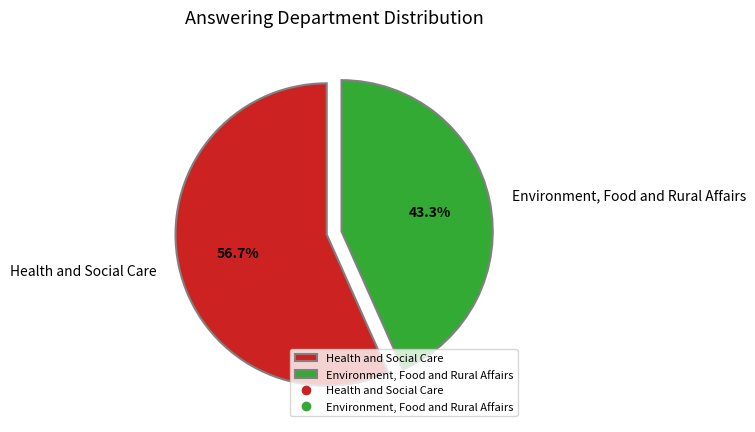

Does Environment, Food and Rural Affairs account for over 50% of the chart?

No